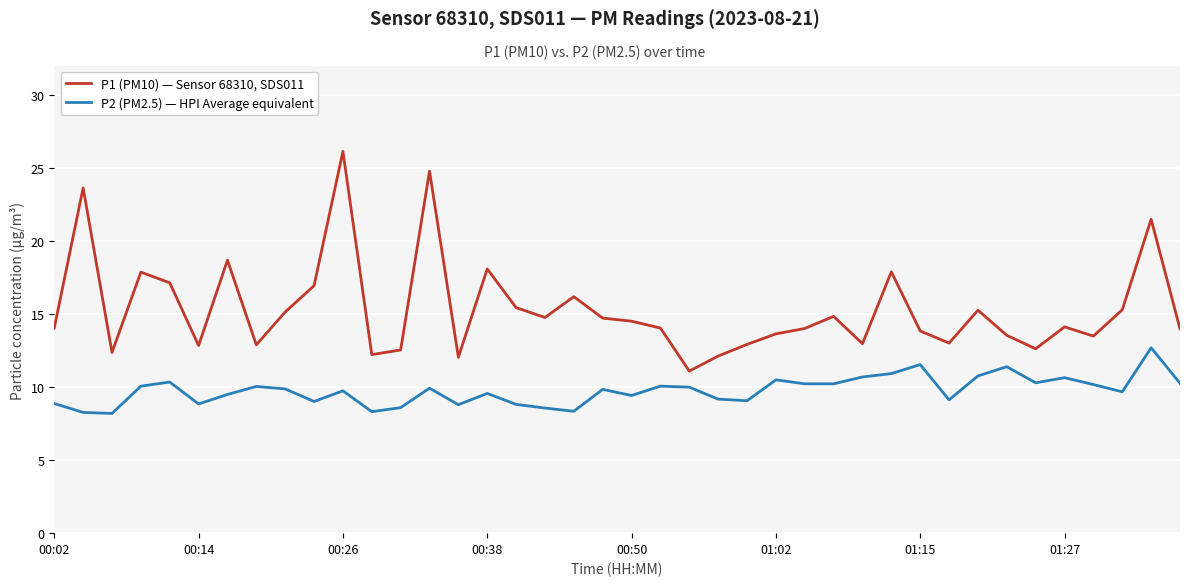

Which series has the largest range (max minus min)?

P1 (PM10) — Sensor 68310, SDS011